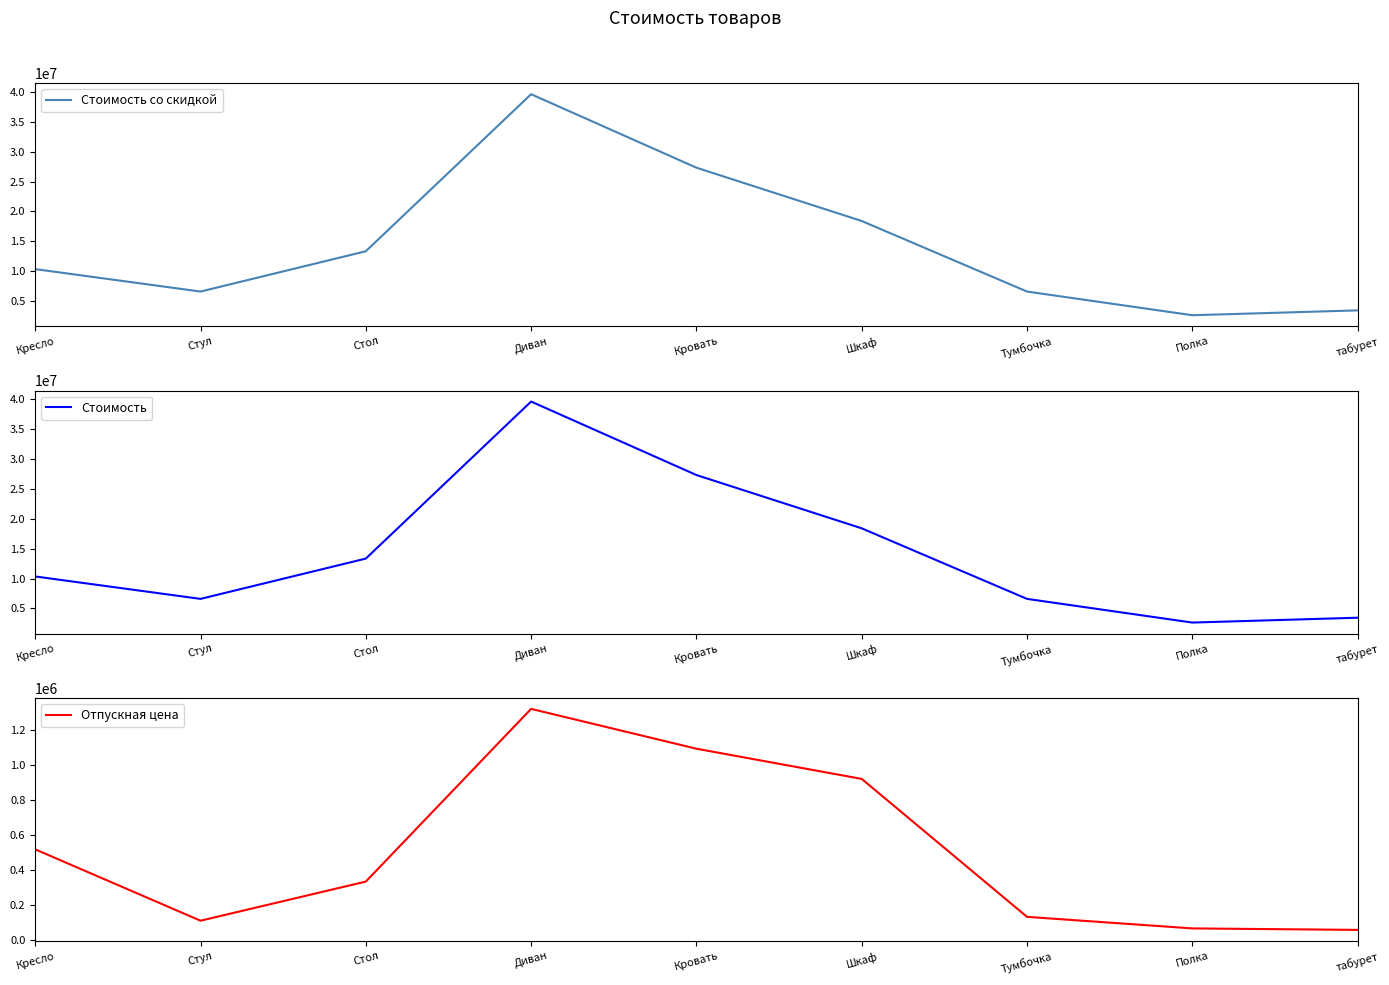

How many interior local peaks does the Отпускная цена series have?

1